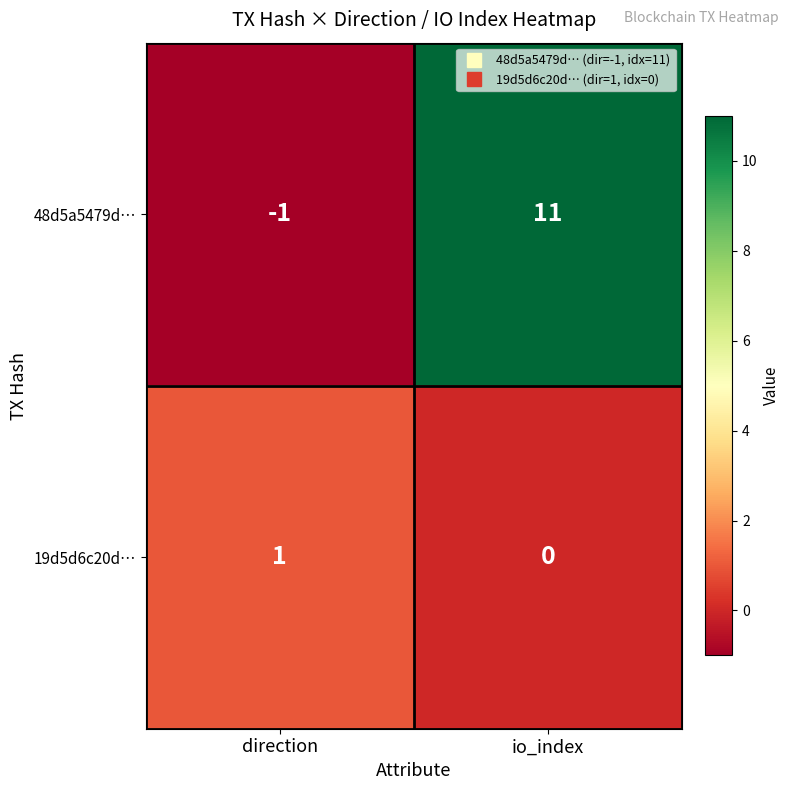

What is the minimum value shown in the chart?

-1